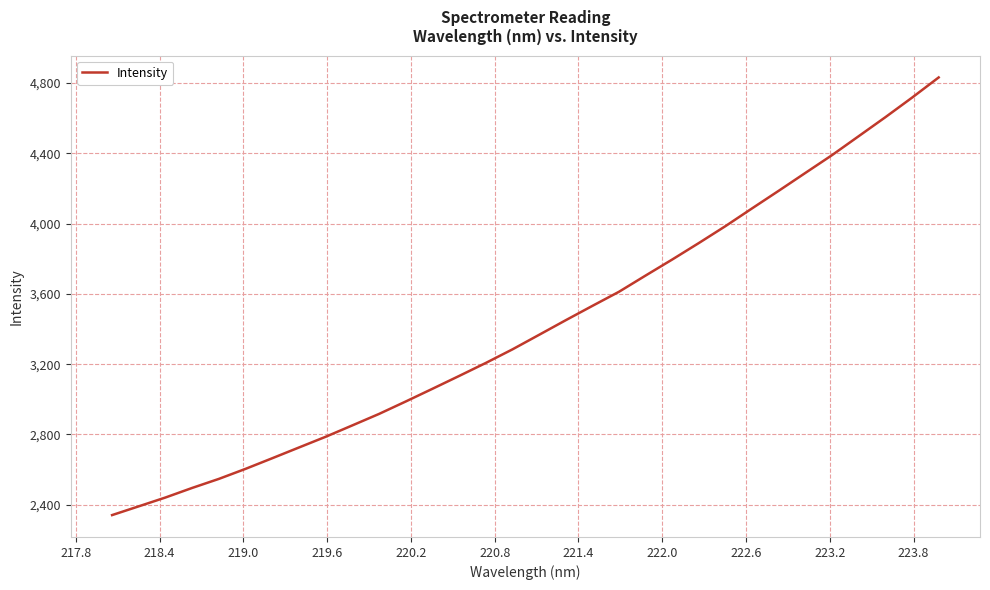

Reading right to left, transcribe all the data shown in this chart.

4832.4	4717.4	4606.2	4498.3	4390.6	4289.4	4187.7	4087.6	3986.3	3890.0	3796.1	3704.7	3612.2	3531.7	3450.1	3366.9	3284.0	3206.7	3132.6	3059.6	2987.4	2916.7	2851.5	2786.7	2725.7	2664.6	2604.2	2547.0	2495.6	2441.1	2390.9	2341.0